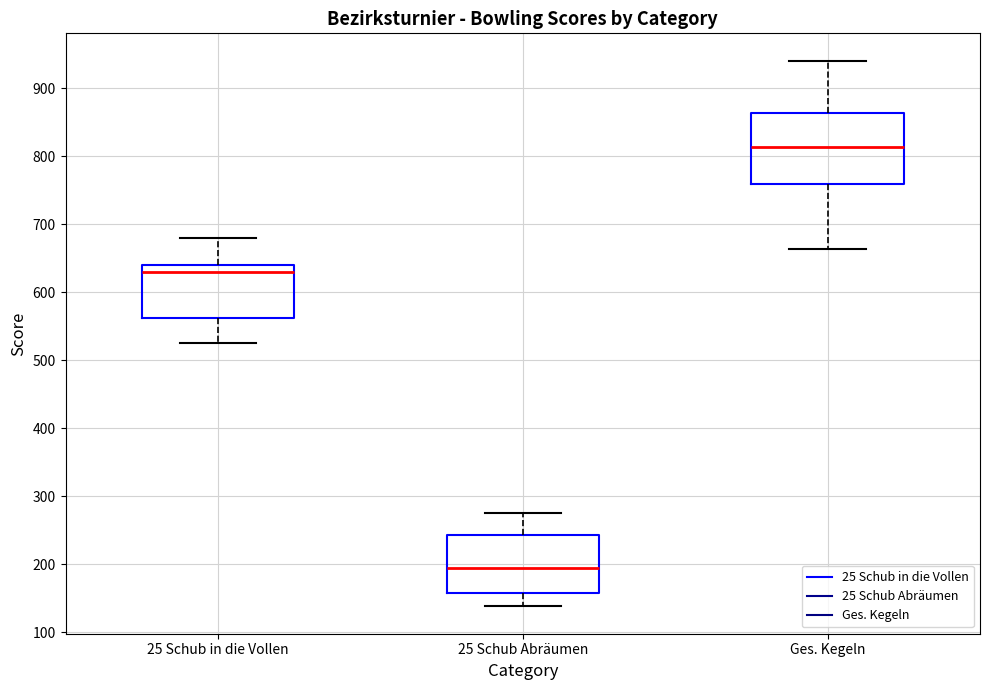

Reading left to right, read every box against the y-axis: the position of its median line, the range the box covers, and the ends of its whiskers. The values are not printed on the chart, so give them approximately, as read against the axis.

25 Schub in die Vollen: median 630, box 560 to 640, whiskers 530 to 680
25 Schub Abräumen: median 190, box 160 to 240, whiskers 140 to 280
Ges. Kegeln: median 810, box 760 to 860, whiskers 660 to 940